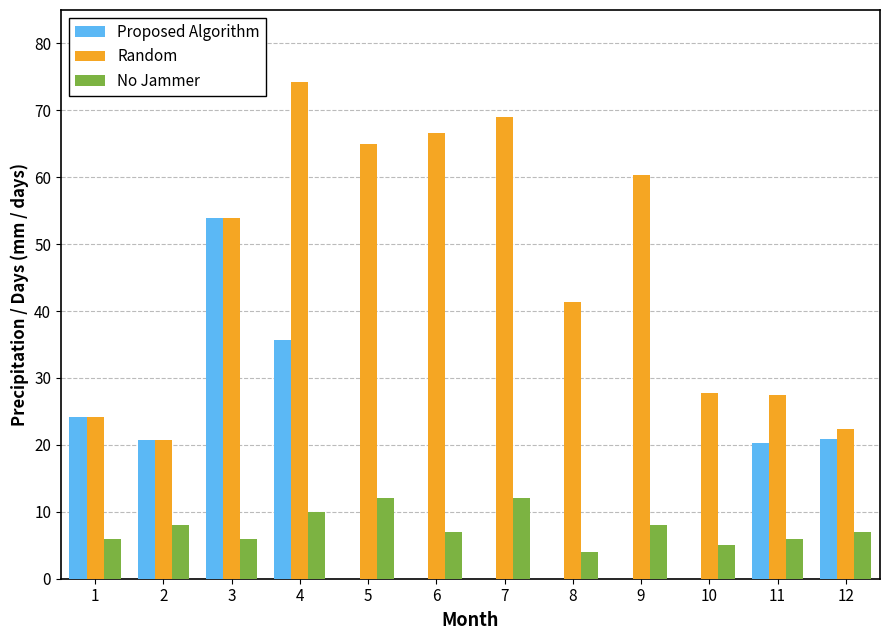

At which category does the chart reach its peak across all series?

4